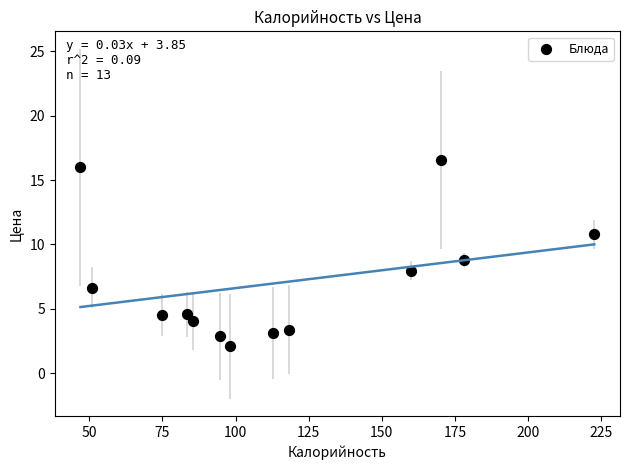

What is the range of X values (max minus min)?

175.6